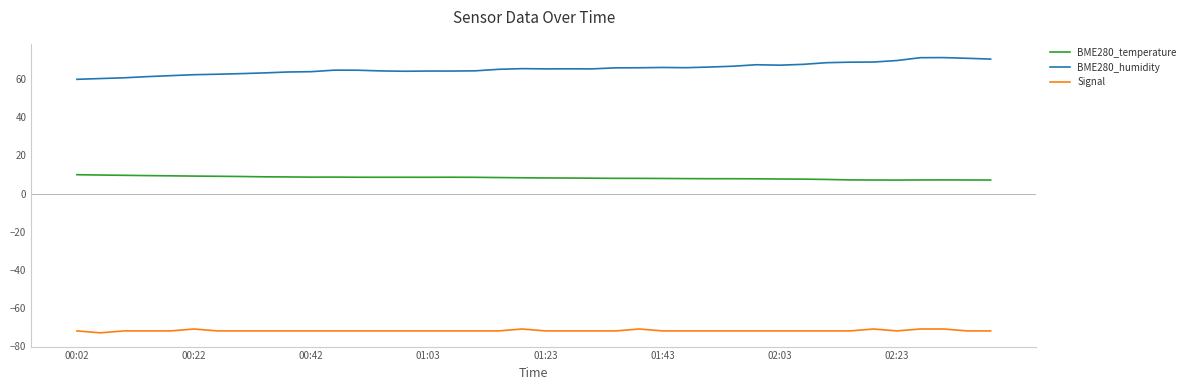

Rank the series by their maximum value, from lowest to highest.

Signal, BME280_temperature, BME280_humidity